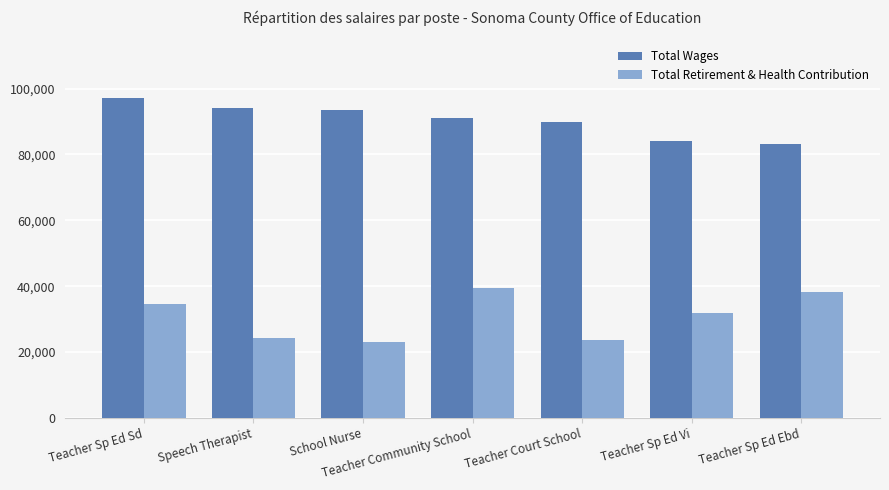

Rank the series at Teacher Sp Ed Ebd from lowest to highest value.

Total Retirement & Health Contribution, Total Wages